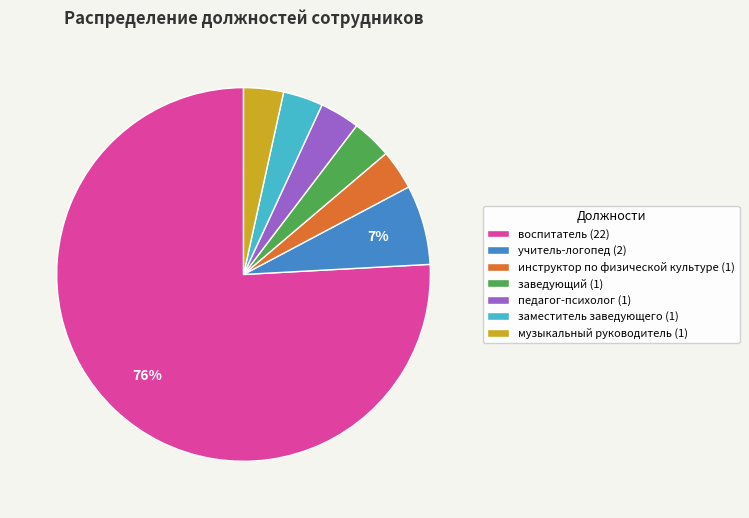

To the nearest percent, what is the average slice percentage?

14%